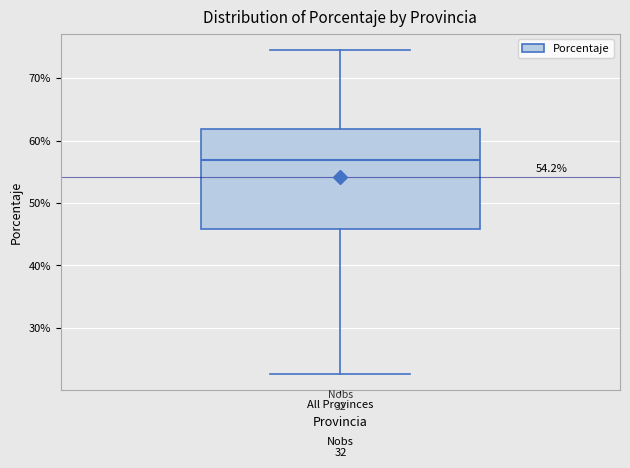

Where does the upper whisker of the box for All Provinces end on the y-axis? The values are not printed on the chart, so give them approximately, as read against the axis.

75